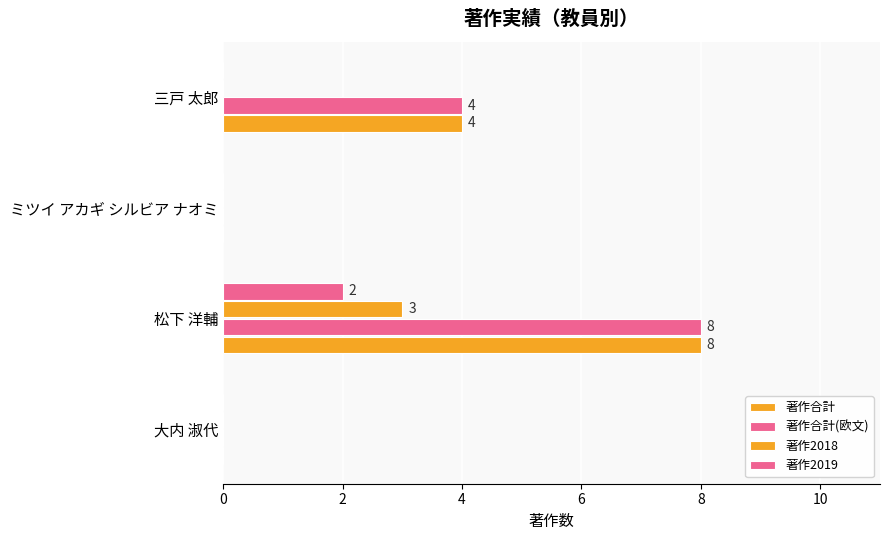

How many series are shown in this chart?

4